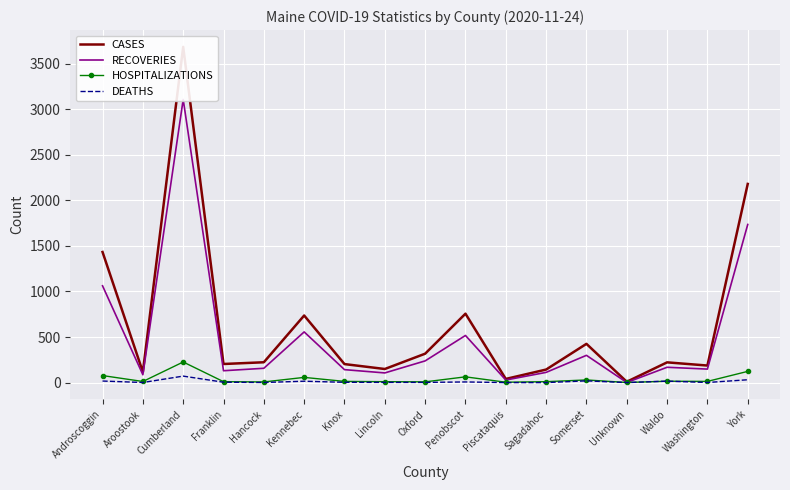

What is the approximate value of RECOVERIES at Androscoggin, to the nearest 50?

1050